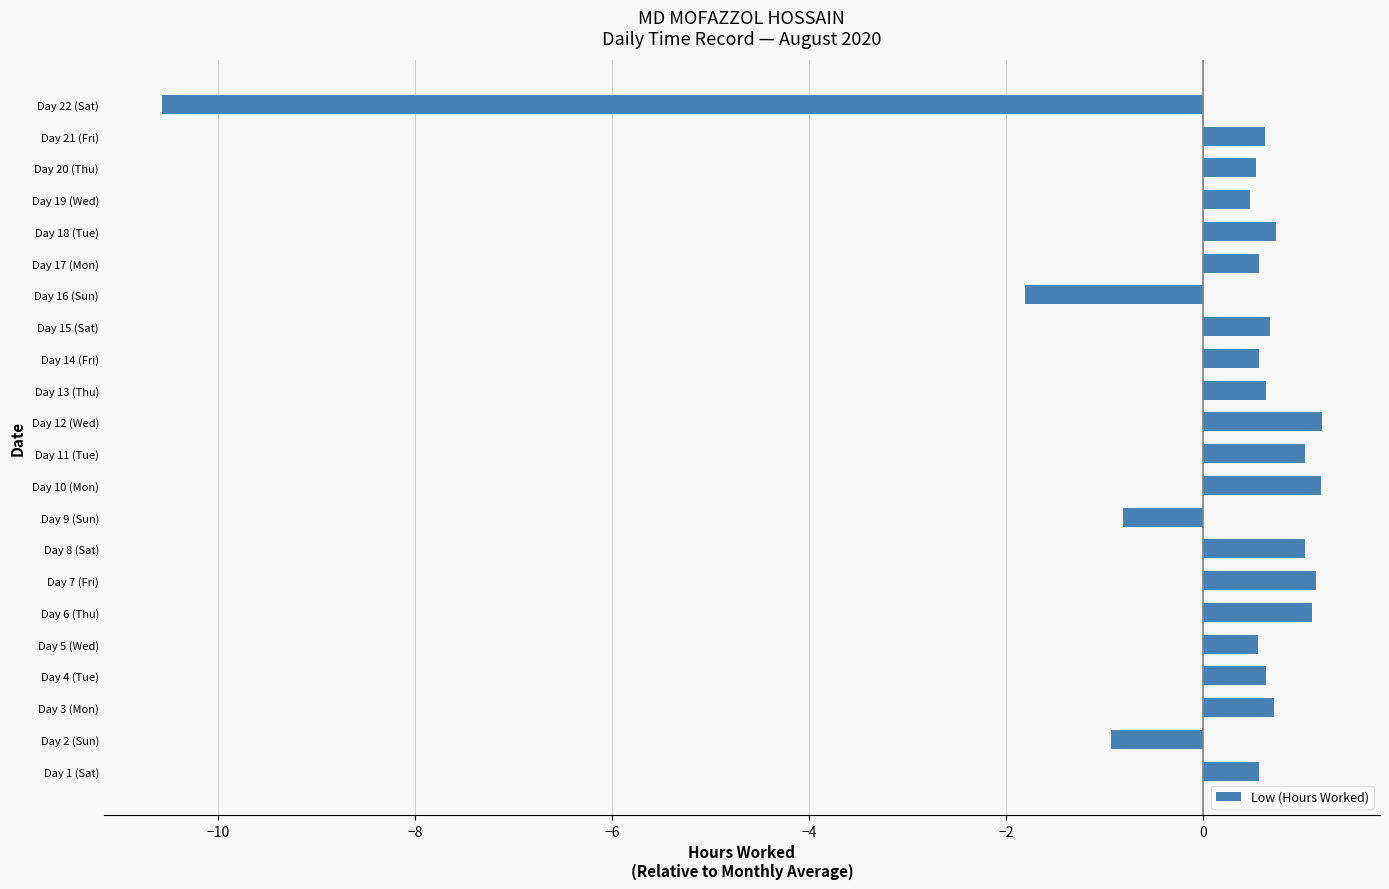

Between Day 7 (Fri) and Day 22 (Sat), which is larger?

Day 7 (Fri)